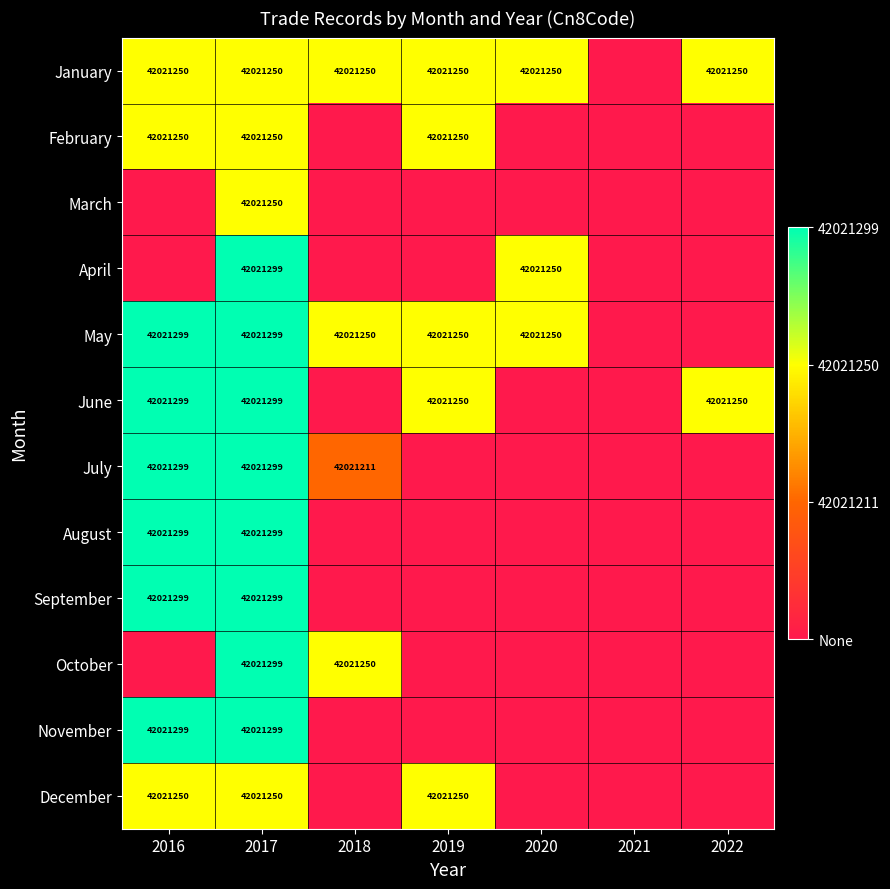

Is it true that August equals 65792986 at 2017?

False